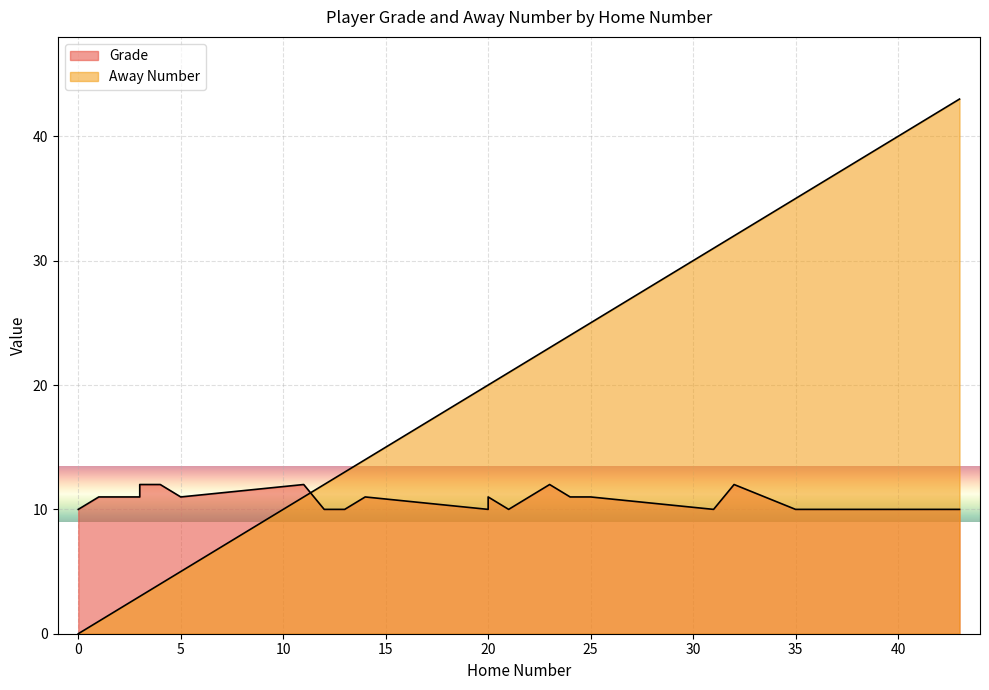

Which has a higher value, 24 or 4?

4